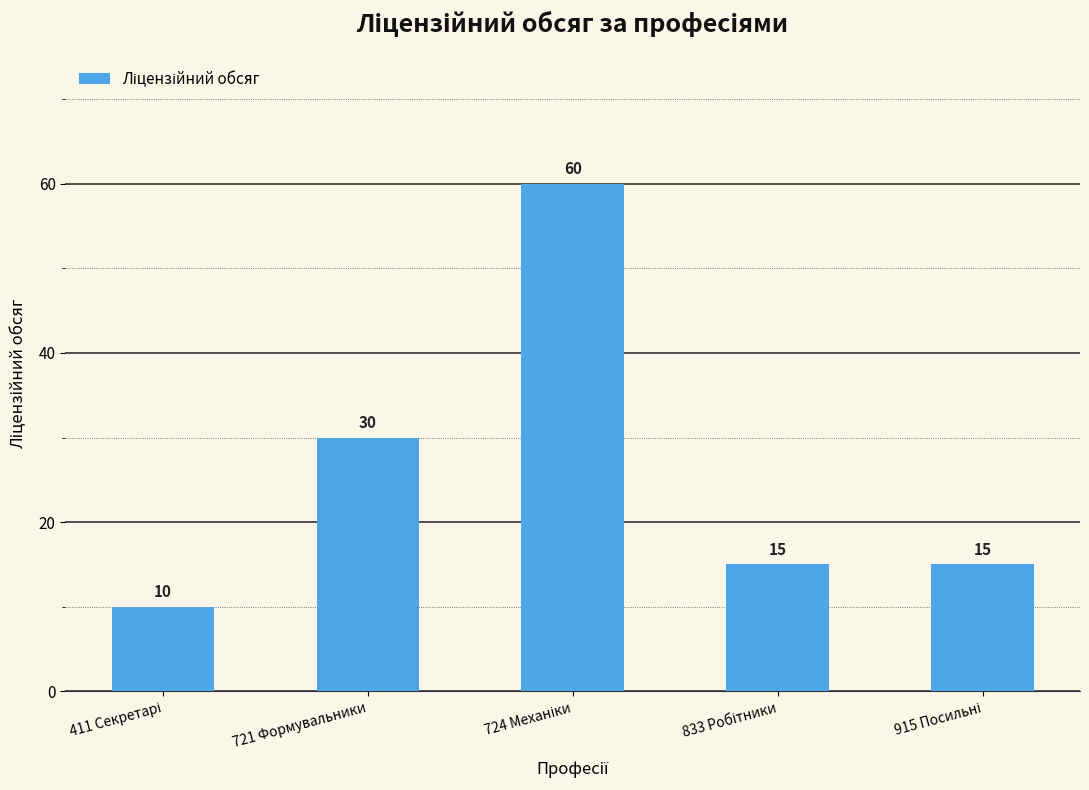

What is the label of the 2nd bar from the left?

721 Формувальники